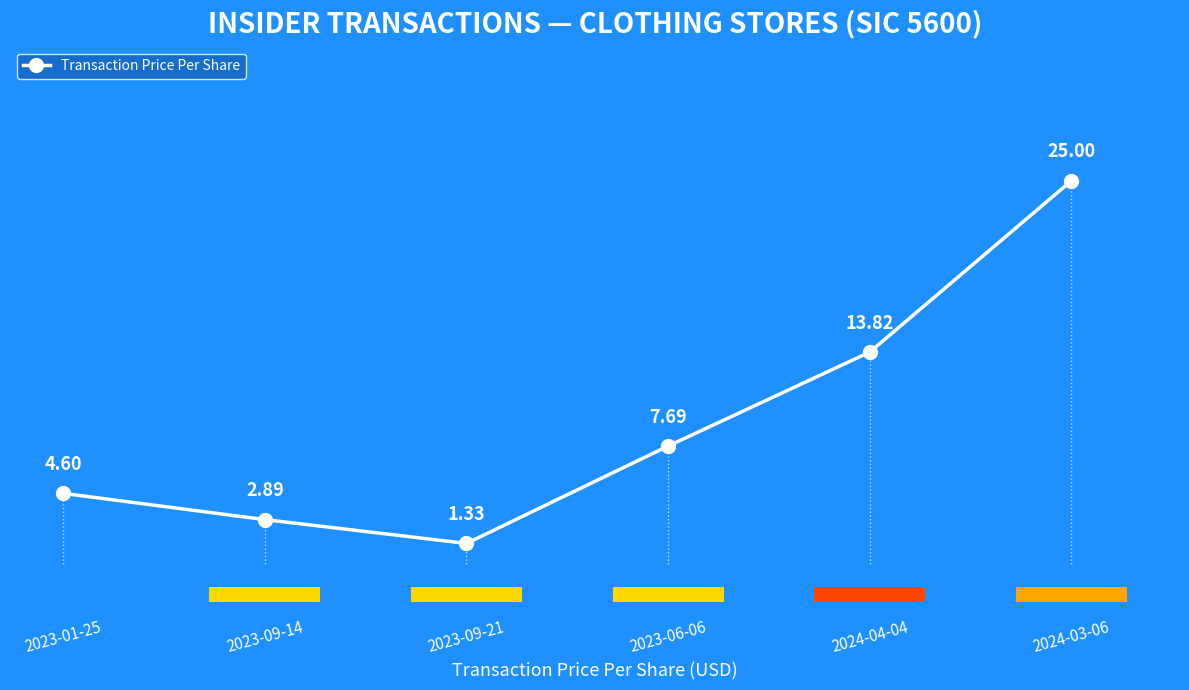

Is it true that the value at 2023-01-25 is 3.1?

False